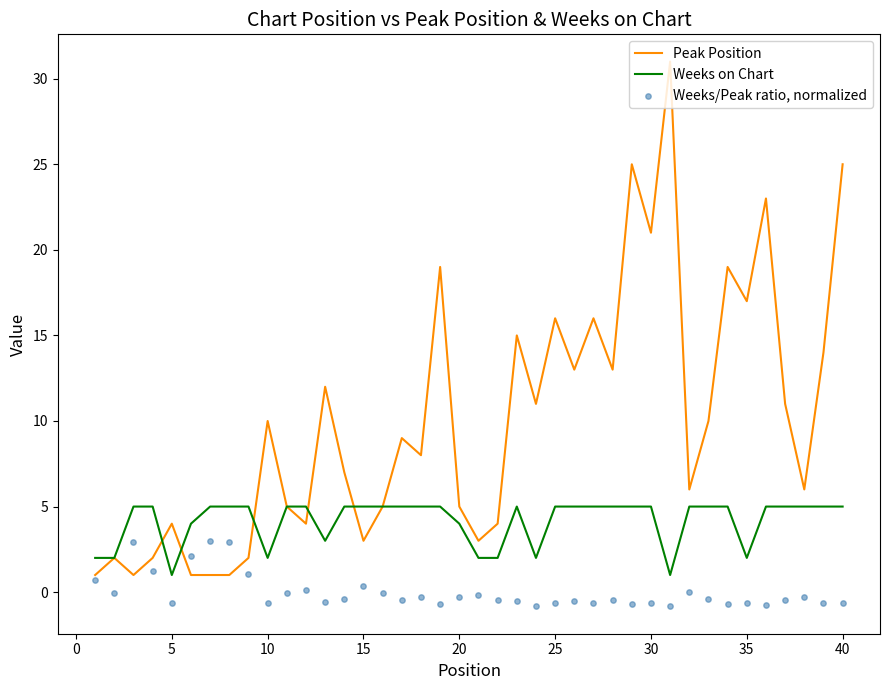

What are all the series names shown in the legend?

Peak Position, Weeks on Chart, Weeks/Peak ratio, normalized